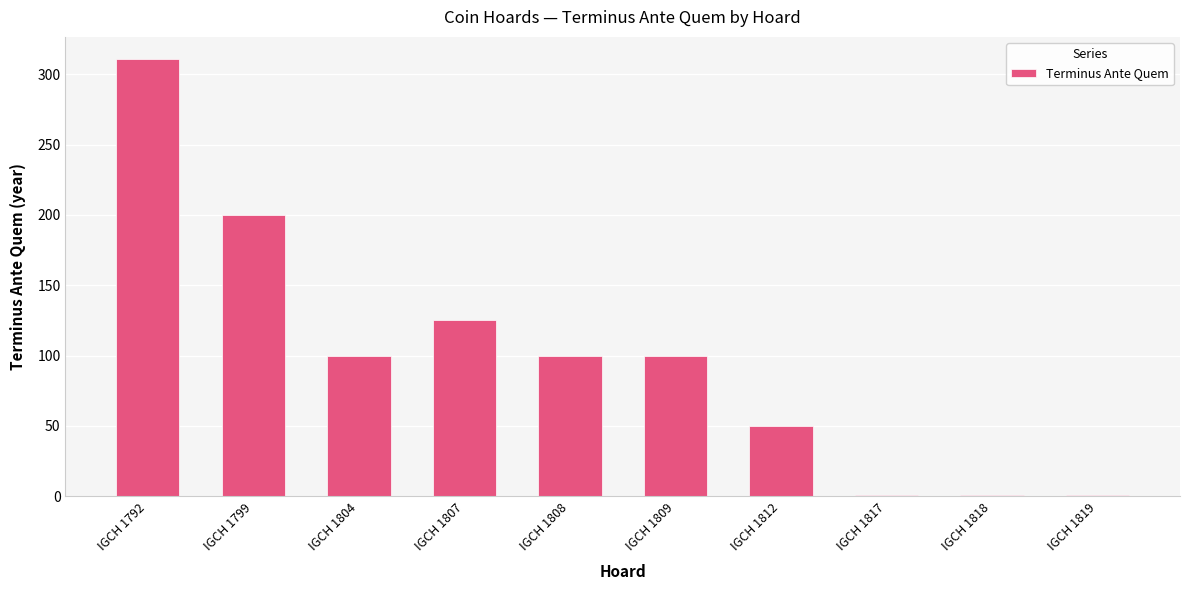

What is the sum of all values?

989